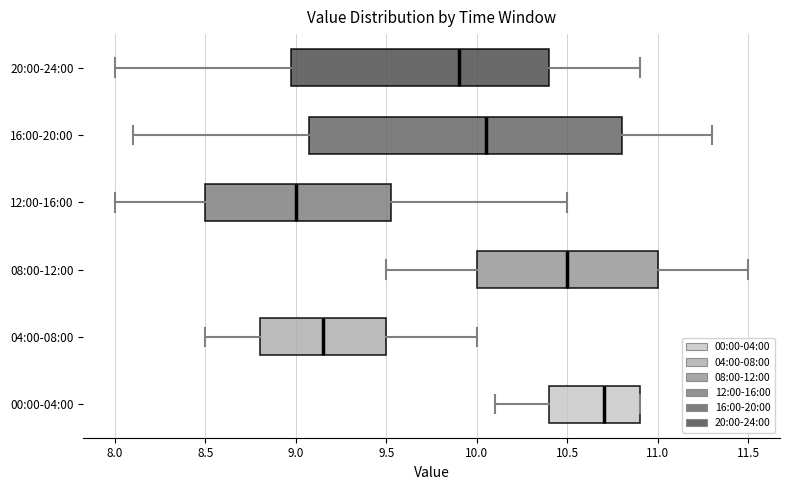

Reading bottom to top, read every box against the x-axis: the position of its median line, the range the box covers, and the ends of its whiskers. The values are not printed on the chart, so give them approximately, as read against the axis.

00:00-04:00: median 10.70, box 10.40 to 10.90, whiskers 10.10 to 10.90
04:00-08:00: median 9.15, box 8.80 to 9.50, whiskers 8.50 to 10.00
08:00-12:00: median 10.50, box 10.00 to 11.00, whiskers 9.50 to 11.50
12:00-16:00: median 9.00, box 8.50 to 9.55, whiskers 8.00 to 10.50
16:00-20:00: median 10.05, box 9.10 to 10.80, whiskers 8.10 to 11.30
20:00-24:00: median 9.90, box 9.00 to 10.40, whiskers 8.00 to 10.90